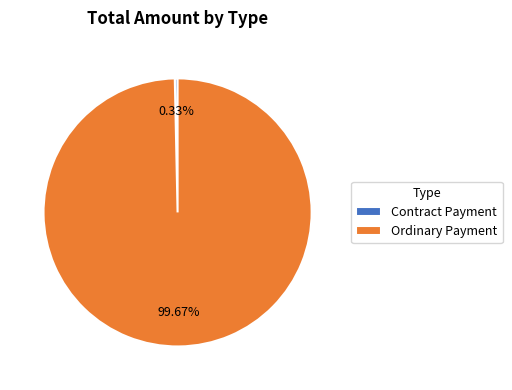

What percentage is the Ordinary Payment slice, to the nearest percent?

100%